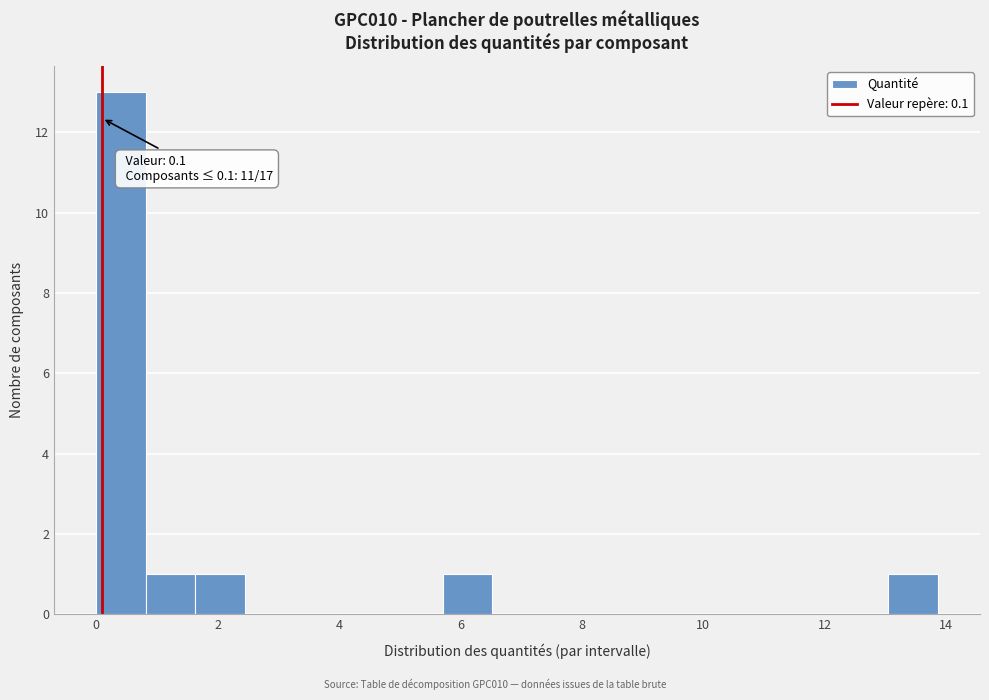

Which range on the x-axis has the tallest bar?

0.0 to 0.8